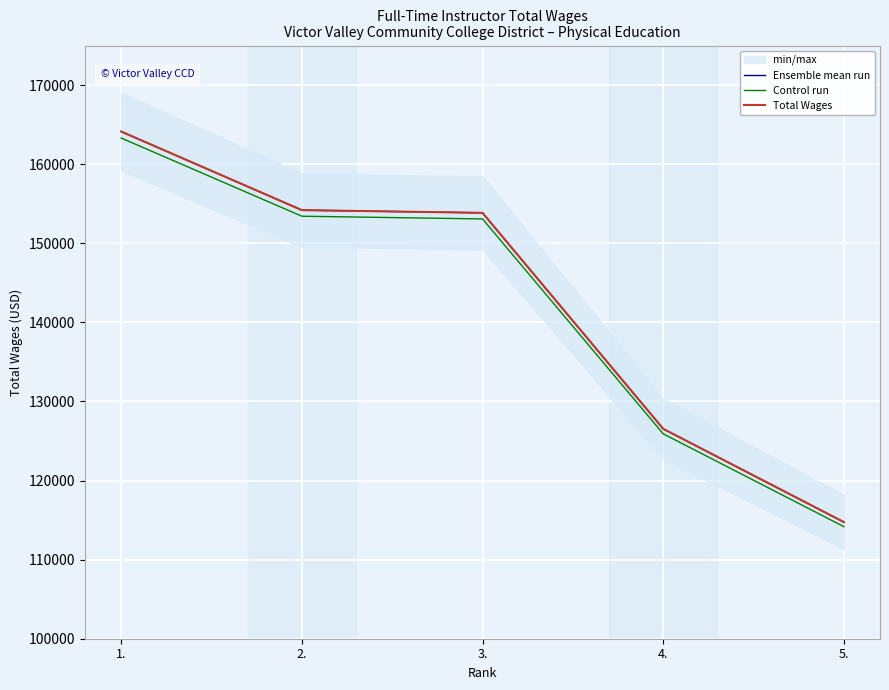

How many lines are shown in the chart?

3